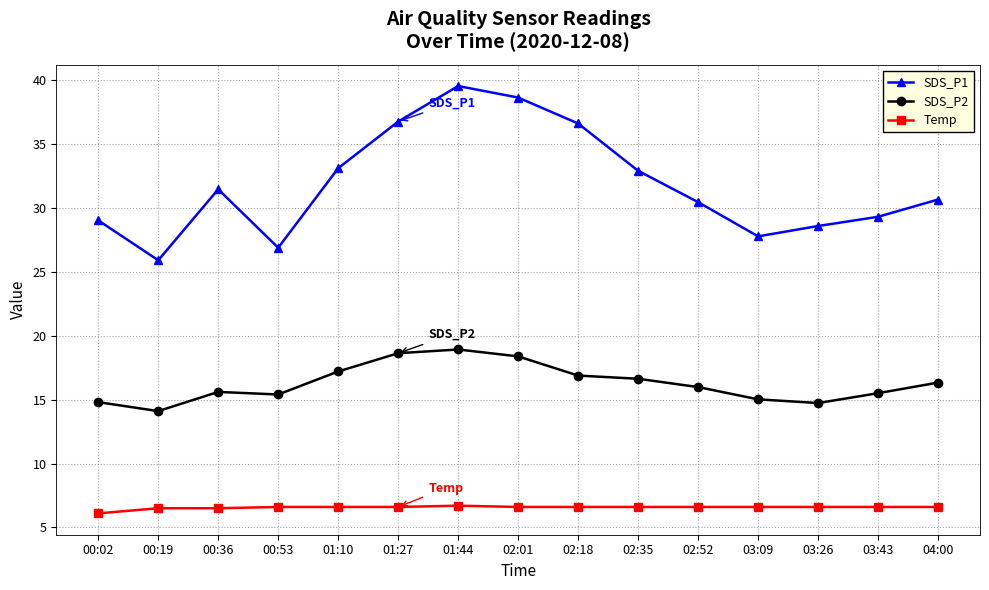

Which series has the largest range (max minus min)?

SDS_P1